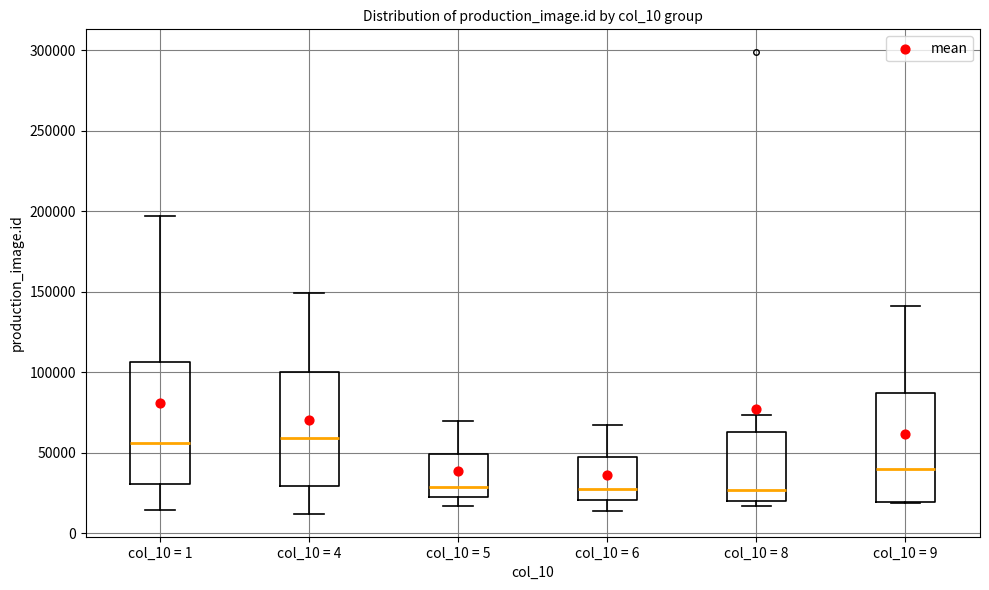

Reading left to right, read every box against the y-axis: the position of its median line, the range the box covers, and the ends of its whiskers. The values are not printed on the chart, so give them approximately, as read against the axis.

col_10 = 1: median 55000, box 30000 to 105000, whiskers 15000 to 195000
col_10 = 4: median 60000, box 30000 to 100000, whiskers 10000 to 150000
col_10 = 5: median 30000, box 25000 to 50000, whiskers 15000 to 70000
col_10 = 6: median 30000, box 20000 to 45000, whiskers 15000 to 65000
col_10 = 8: median 25000, box 20000 to 65000, whiskers 15000 to 75000
col_10 = 9: median 40000, box 20000 to 85000, whiskers 20000 to 140000